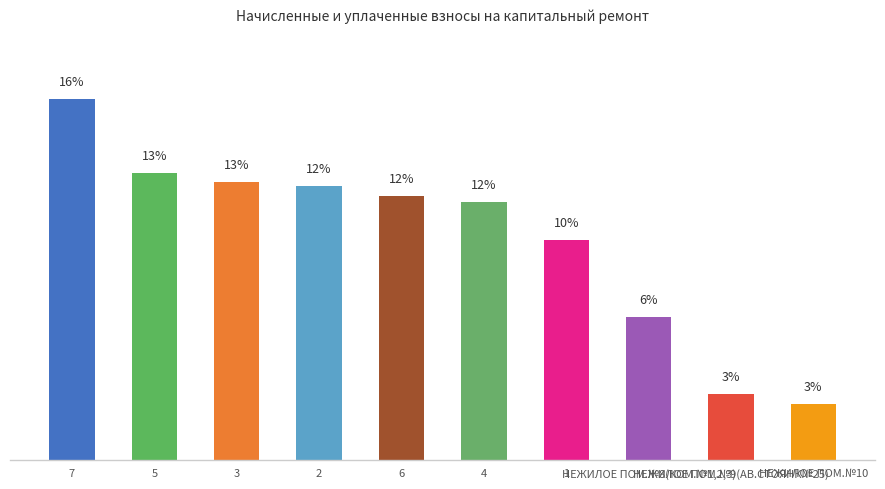

The value at 2 is 19.9. True or false?

False